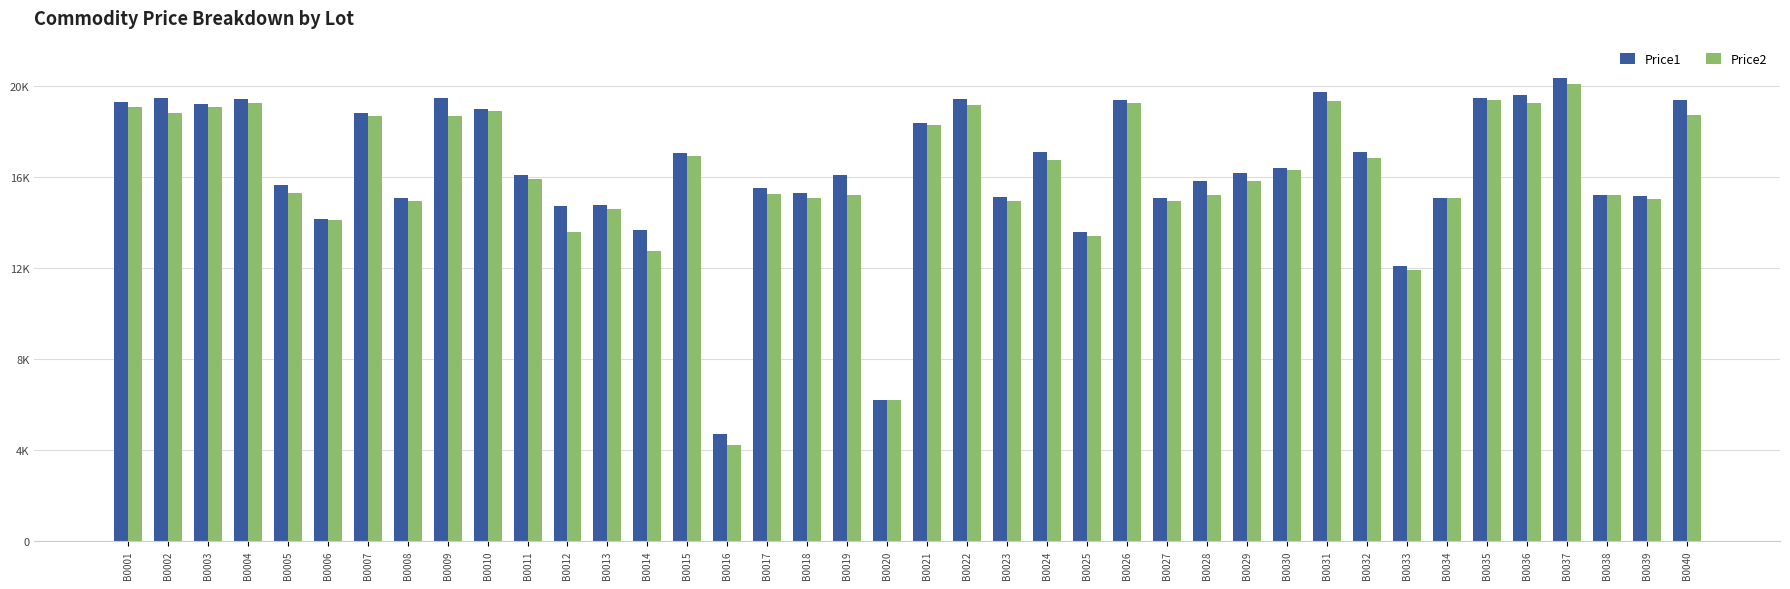

Are the bars grouped side by side (vs. stacked)?

Yes